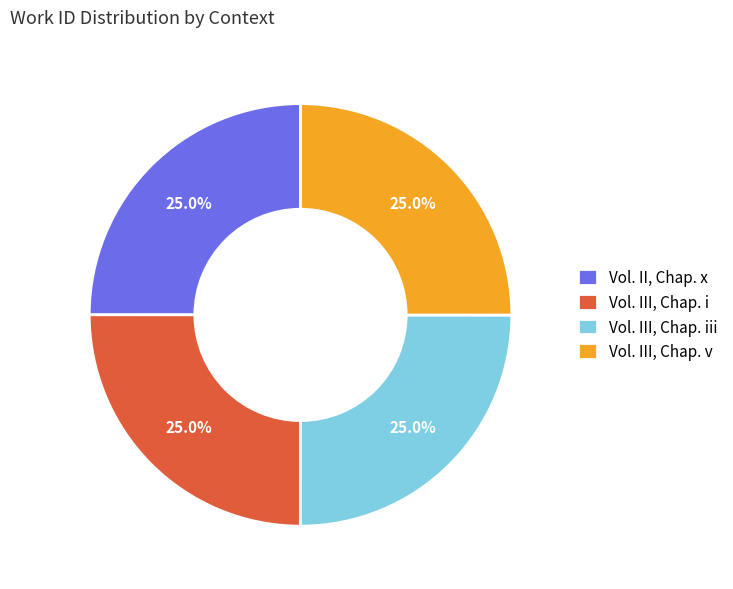

What is the ratio of the value at Vol. II, Chap. x to the value at Vol. III, Chap. iii?

1.0